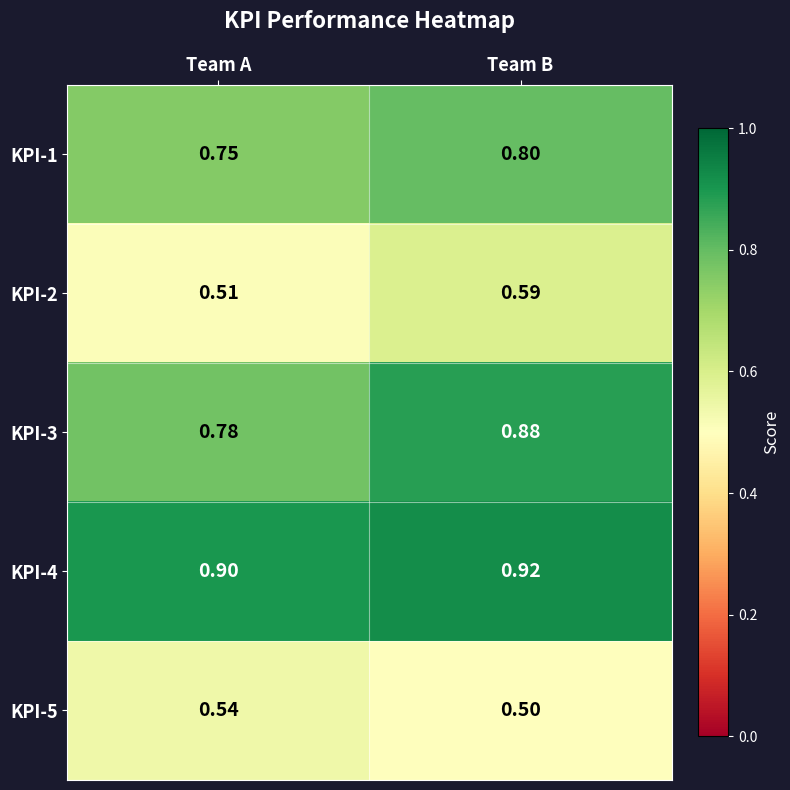

Which series has the largest range (max minus min)?

KPI-3